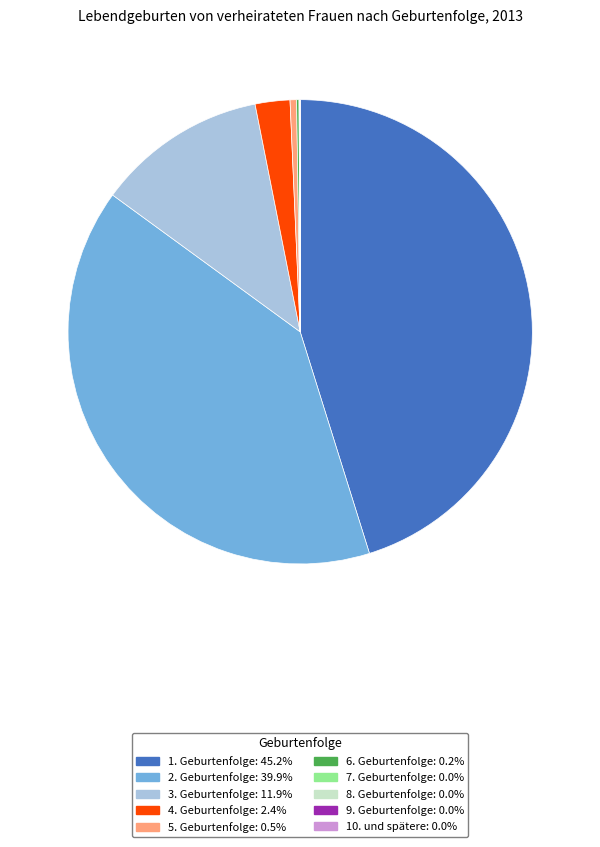

Is there any slice that represents more than half of the pie?

No